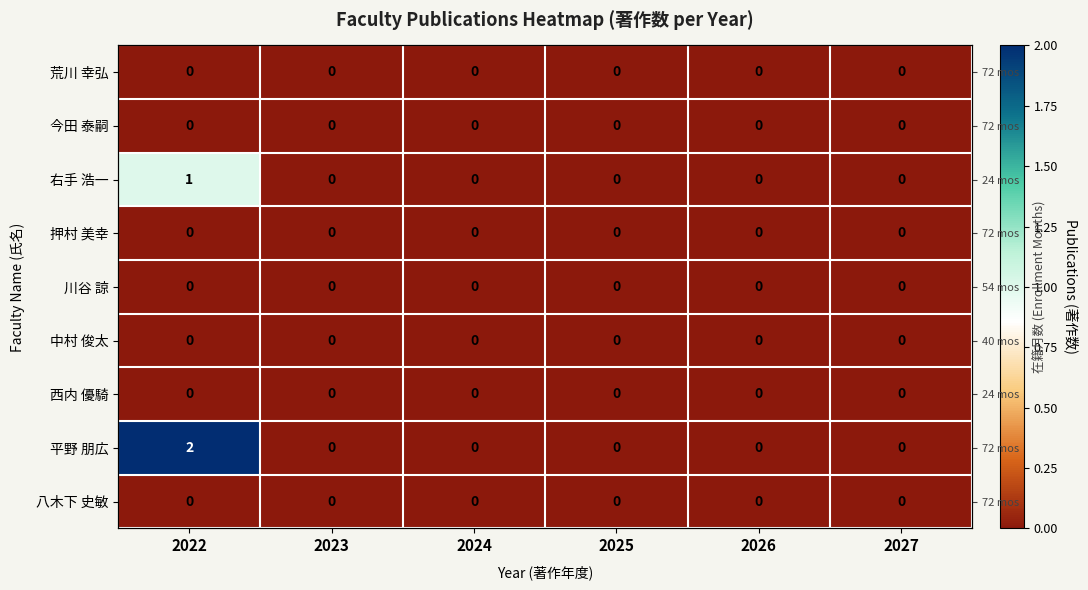

Is it true that 川谷 諒 equals 0 at 2024?

True